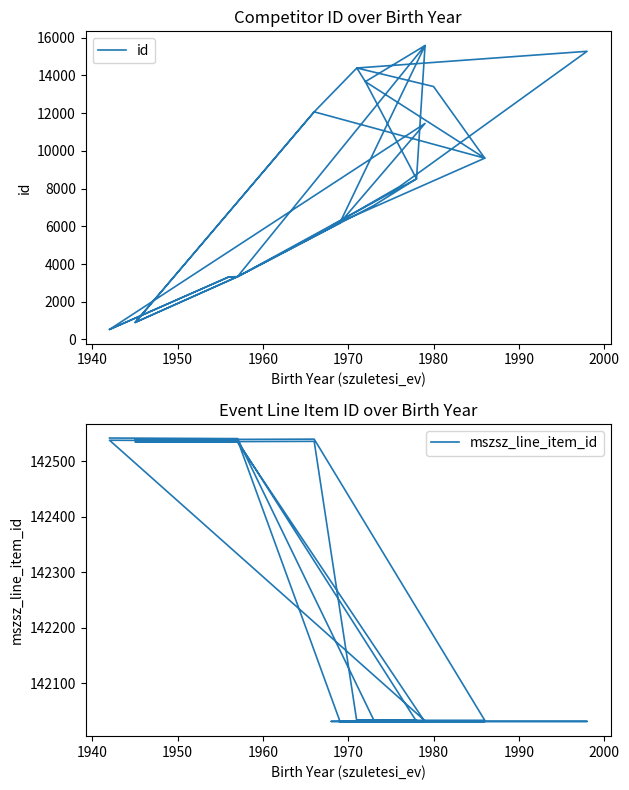

Is it true that mszsz_line_item_id equals 244843 at 29?

False